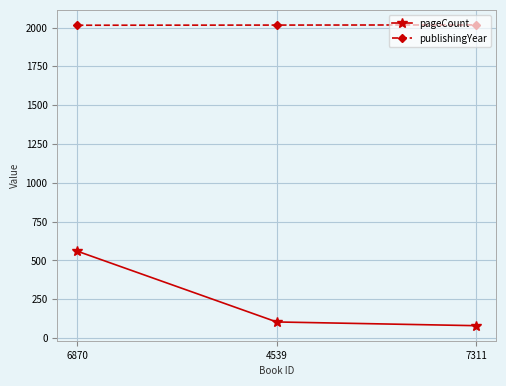

Which series has the widest spread of values?

pageCount